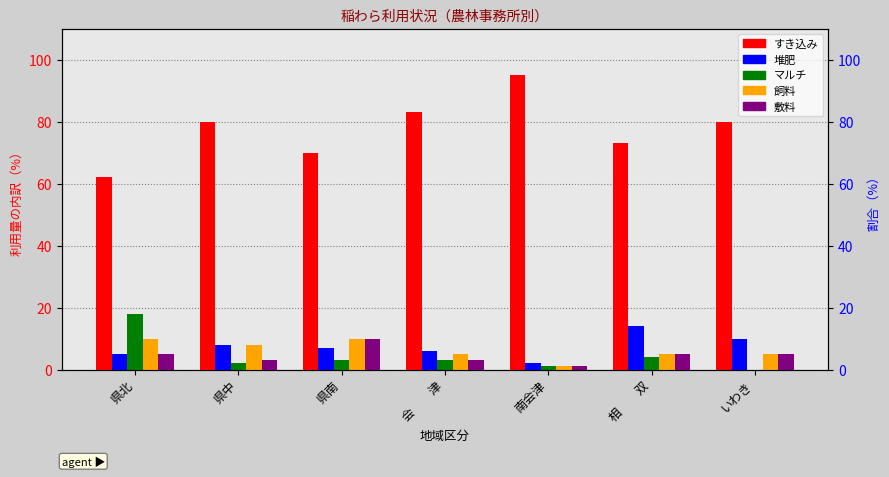

What is the difference between the maximum and minimum values in the 飼料 series?

9